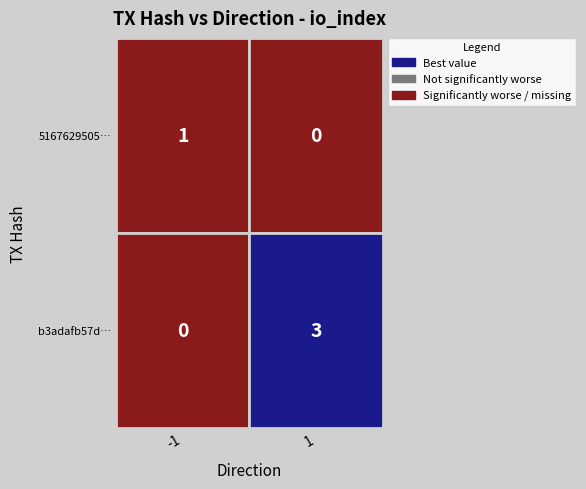

The 51676295058e49da90484cf71b035fcd50e465f series shows -1 at direction. True or false?

False